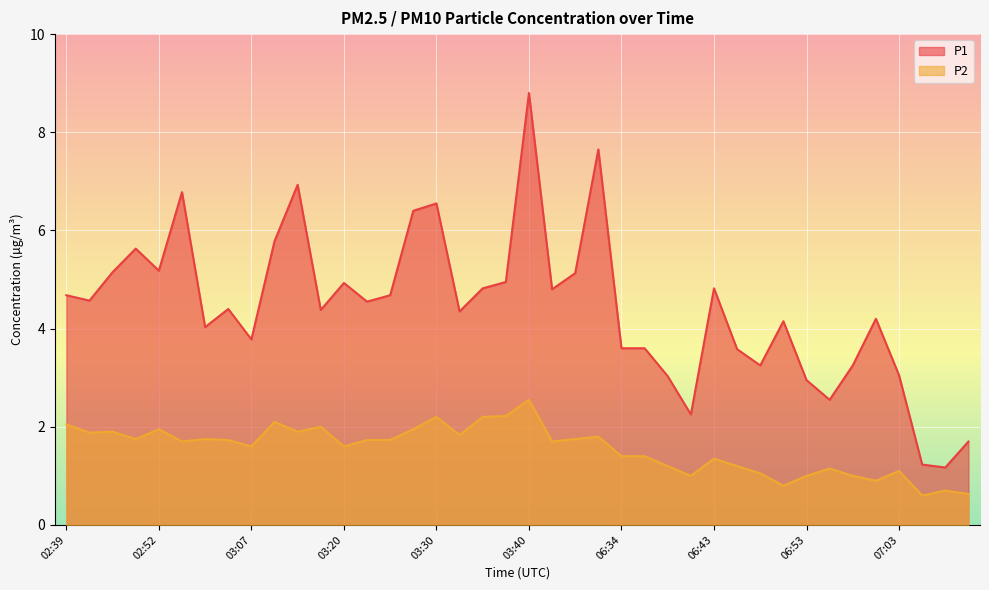

Which series changed the most between 03:10 and 03:25?

P1